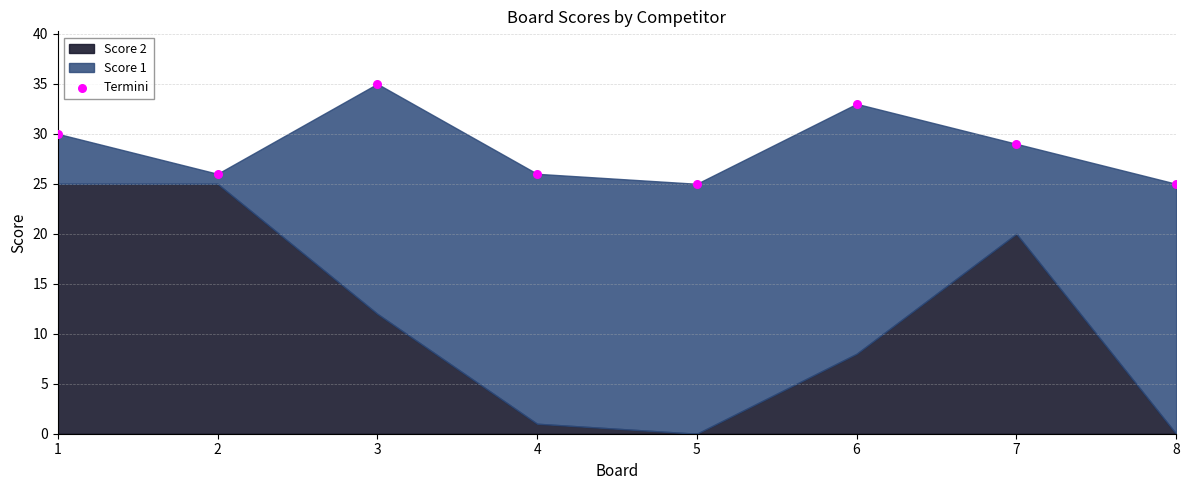

What is the range of X values (max minus min)?

7